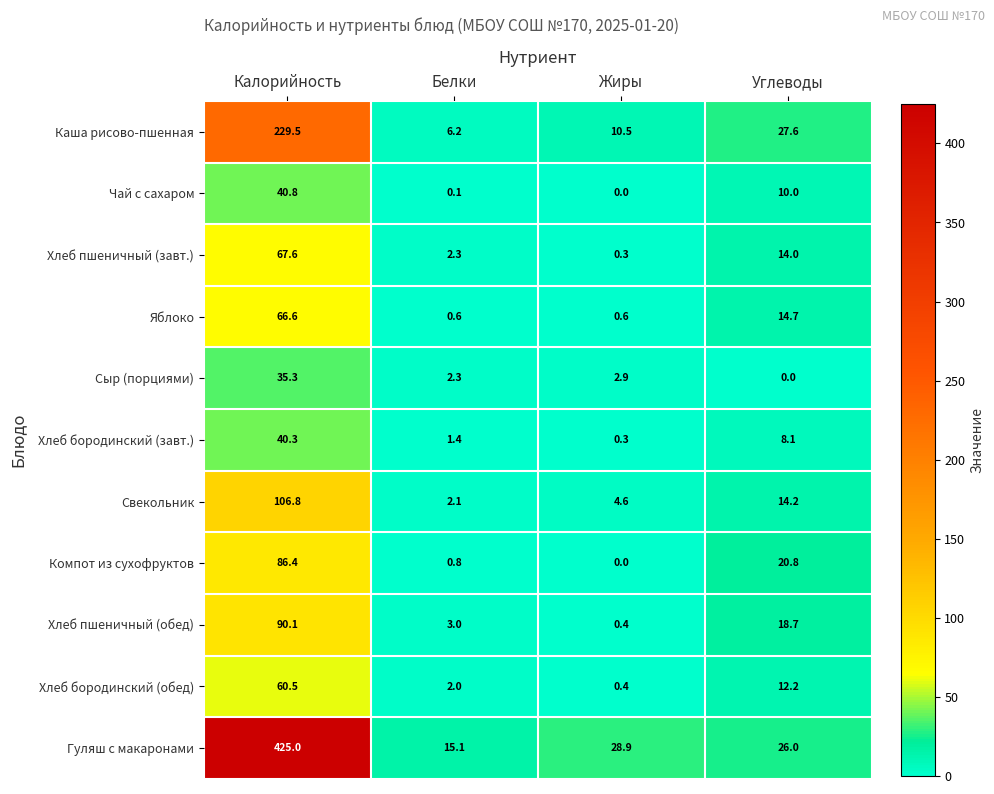

What is the average value of the Свекольник series?

31.9